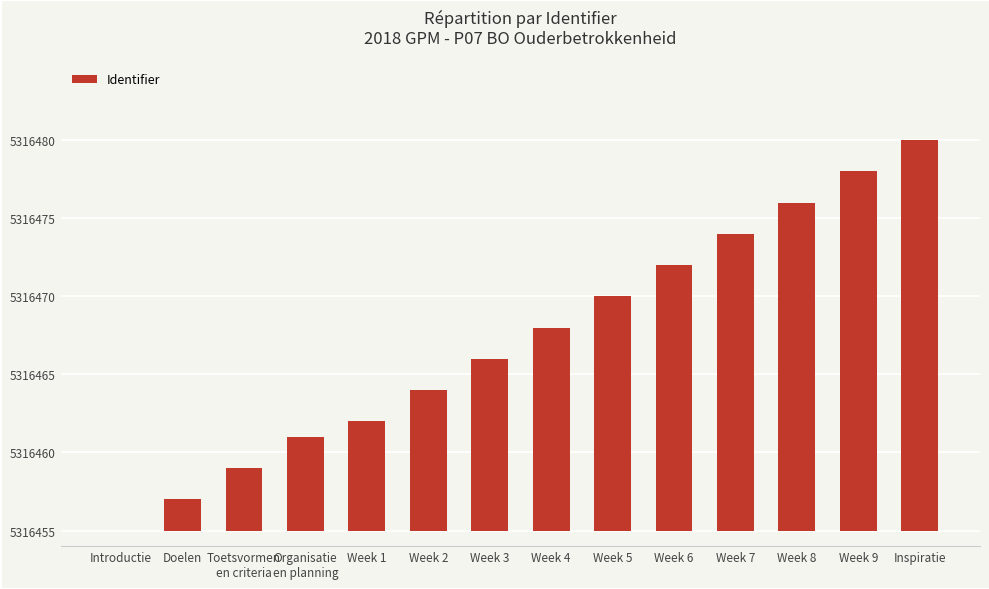

Reading left to right, extract all data points from this chart.

Introductie=0	Doelen=2	Toetsvormen
en criteria=4	Organisatie
en planning=6	Week 1=7	Week 2=9	Week 3=11	Week 4=13	Week 5=15	Week 6=17	Week 7=19	Week 8=21	Week 9=23	Inspiratie=25